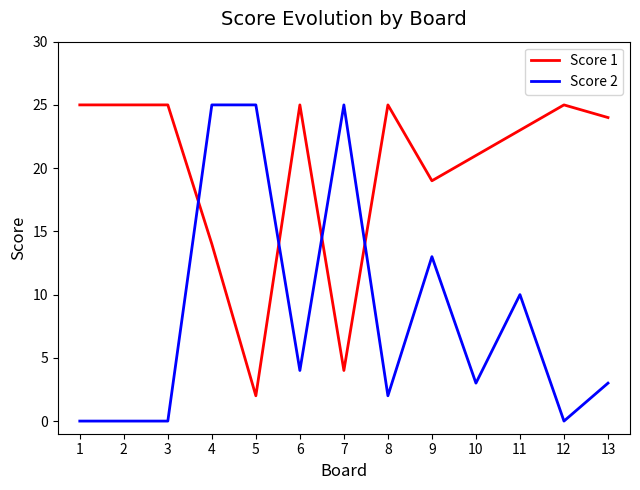

What is the difference between the maximum and minimum values in the Score 1 series?

23